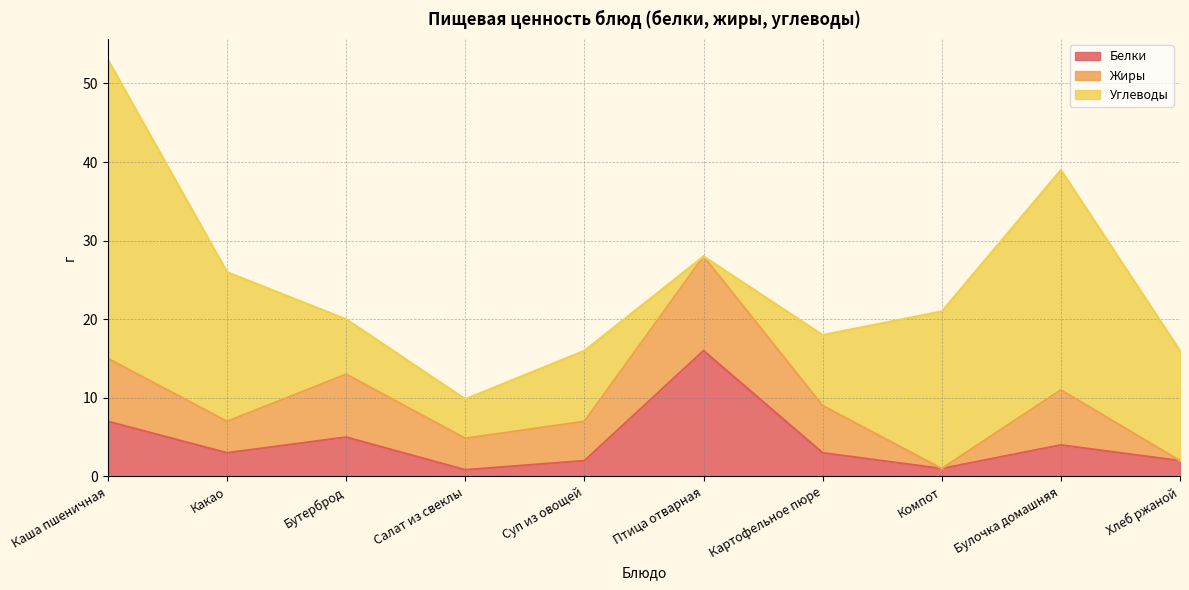

Is it true that Углеводы equals 16.0 at Суп из овощей?

False